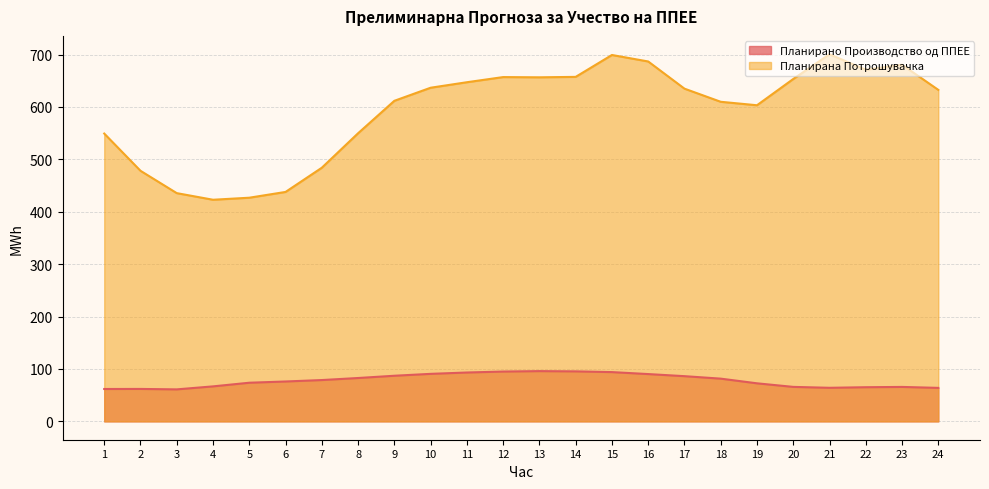

How many lines are shown in the chart?

2